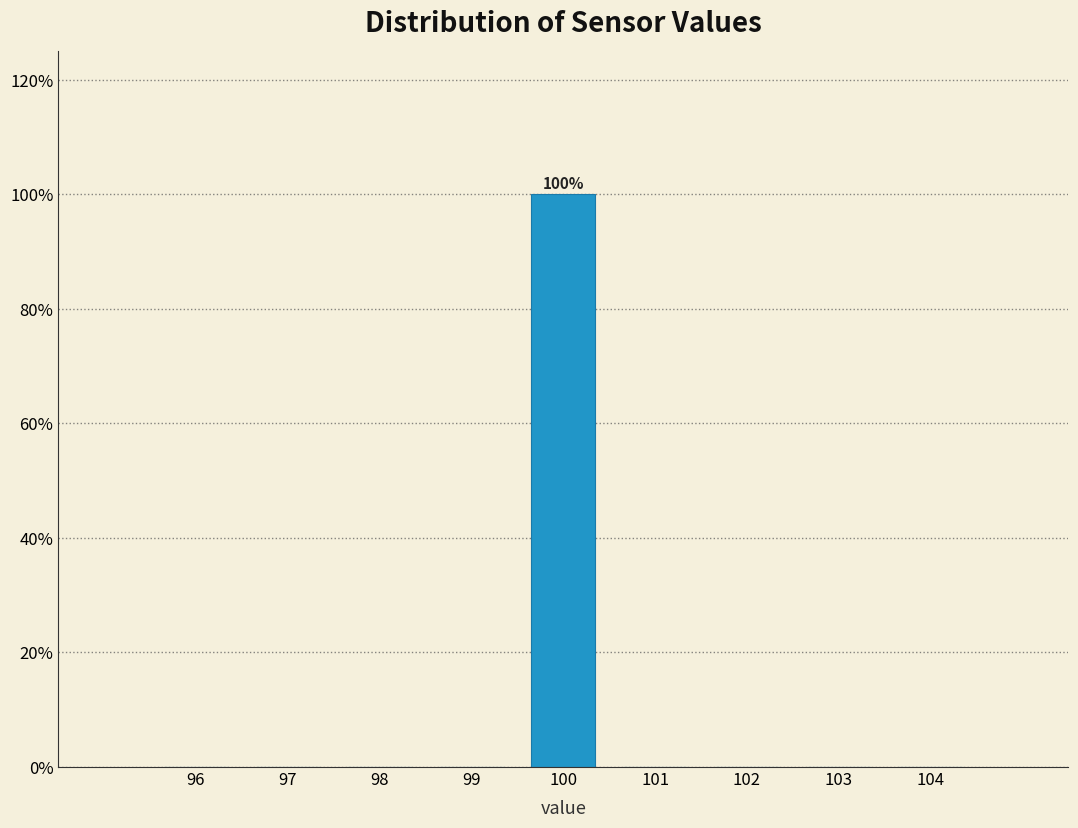

Reading left to right, extract all data points from this chart.

96=0	97=0	98=0	99=0	100=100	101=0	102=0	103=0	104=0